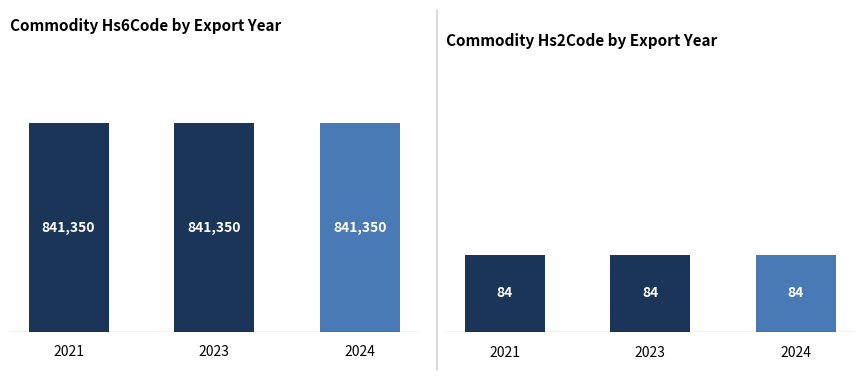

What is the spread (max minus min) of values at 2021?

841266